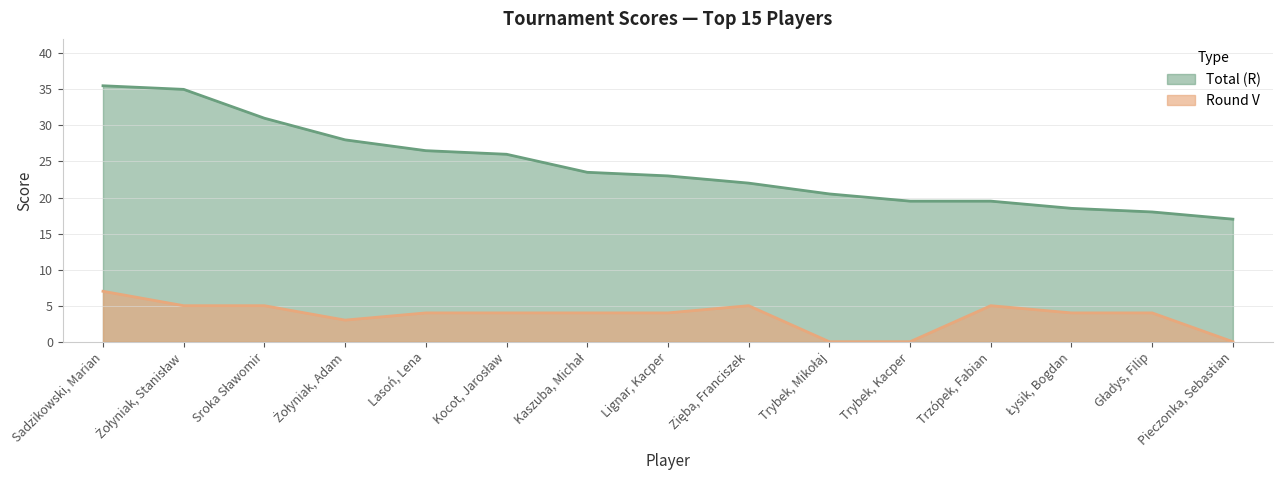

At which label does Round V reach its peak?

Sadzikowski, Marian